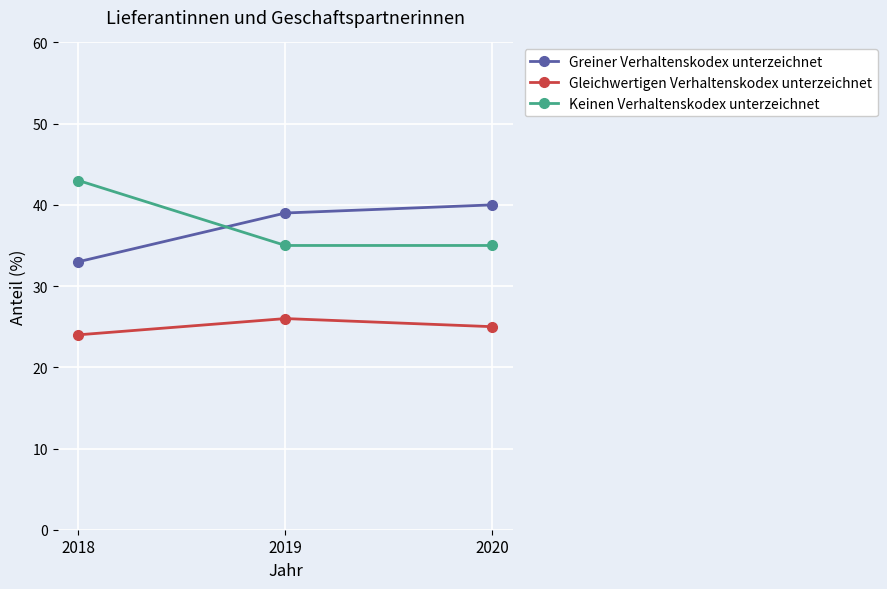

What are all the series names shown in the legend?

Greiner Verhaltenskodex unterzeichnet, Gleichwertigen Verhaltenskodex unterzeichnet, Keinen Verhaltenskodex unterzeichnet